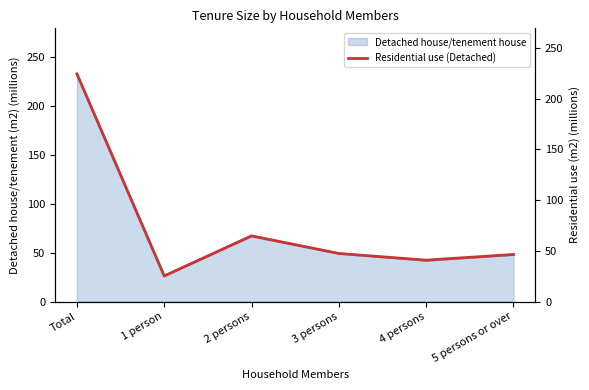

What is the maximum value shown in the chart?

224.4